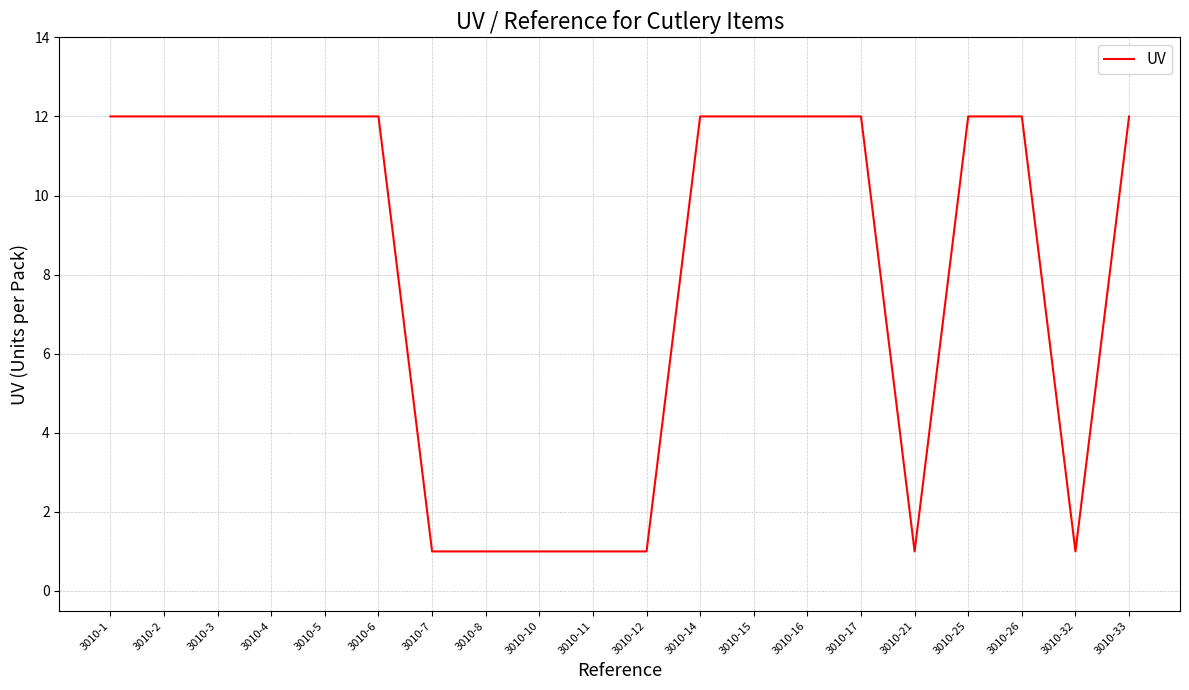

Reading right to left, what are all the values shown in this chart?

12	1	12	12	1	12	12	12	12	1	1	1	1	1	12	12	12	12	12	12